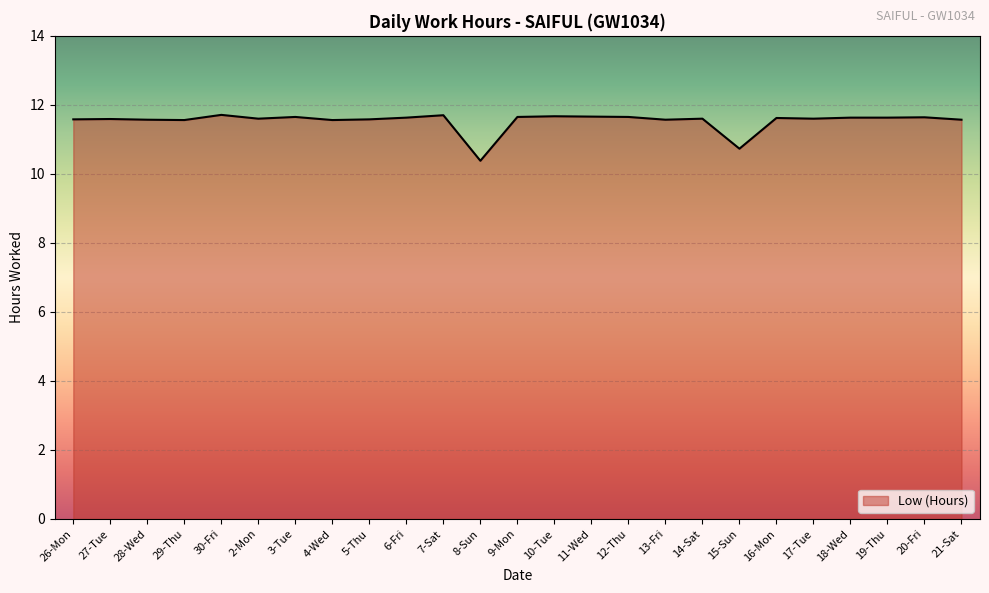

What position from the right is 11-Wed?

11